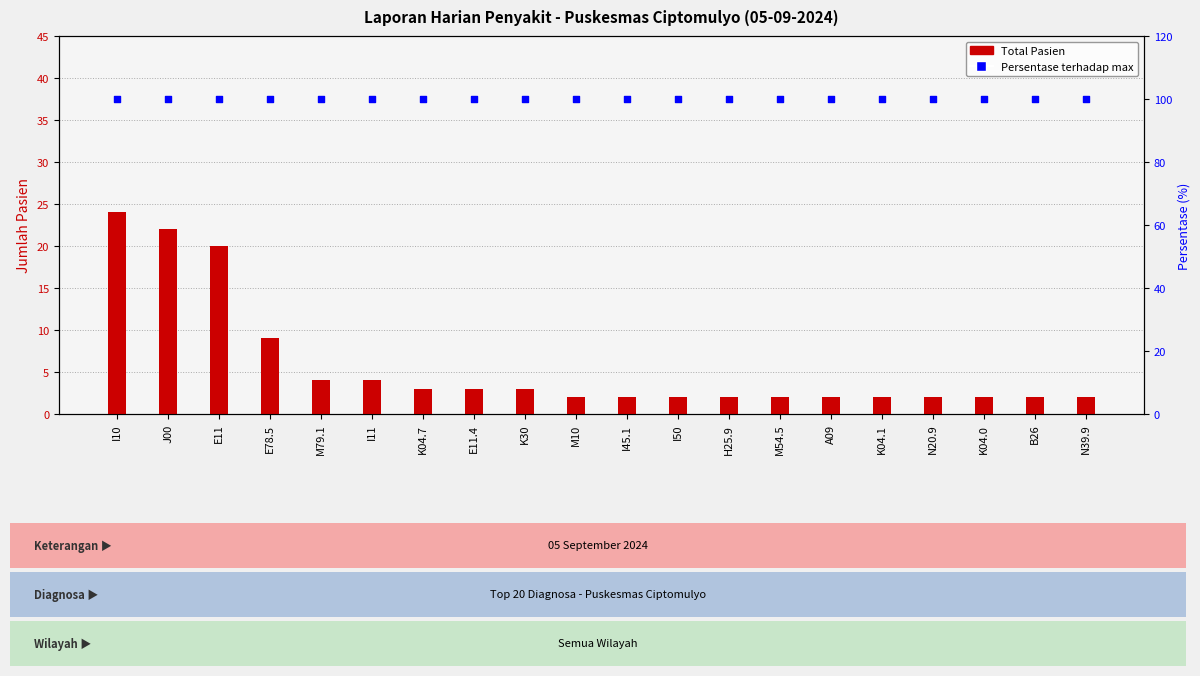

What is the total value across all series at J00?

122